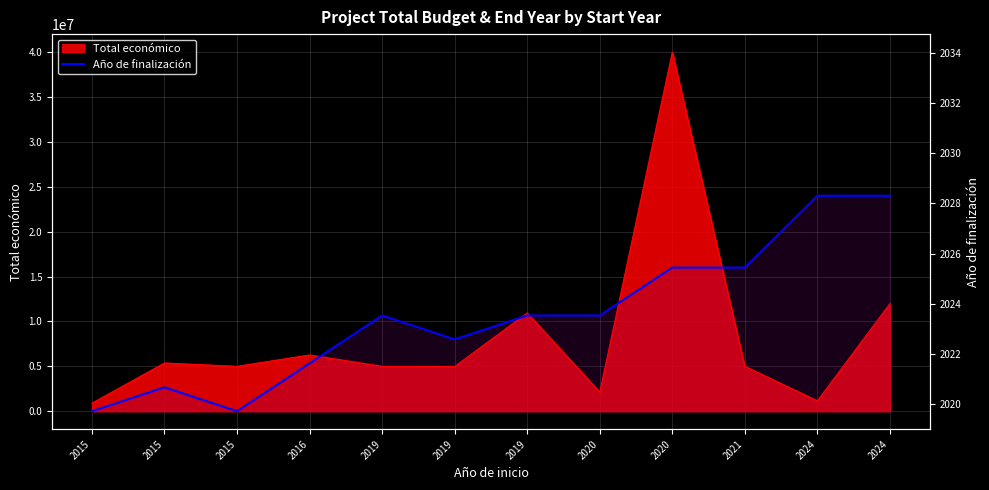

True or false: there are more than 2 points higher than both neighbors.

False